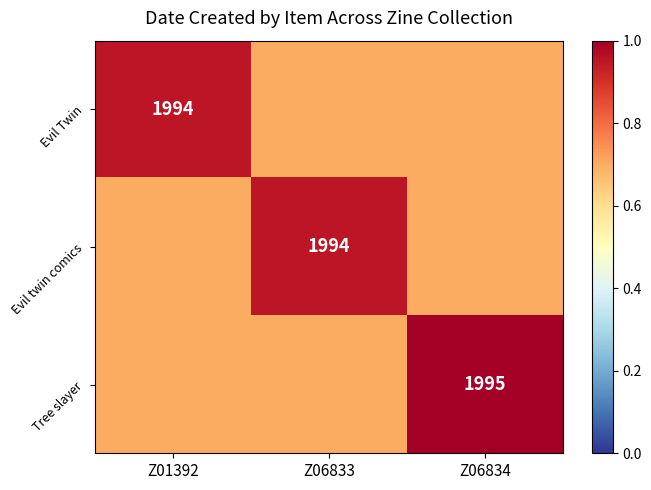

True or false: Evil twin comics has a value of 1196.9 at Z06833.

False